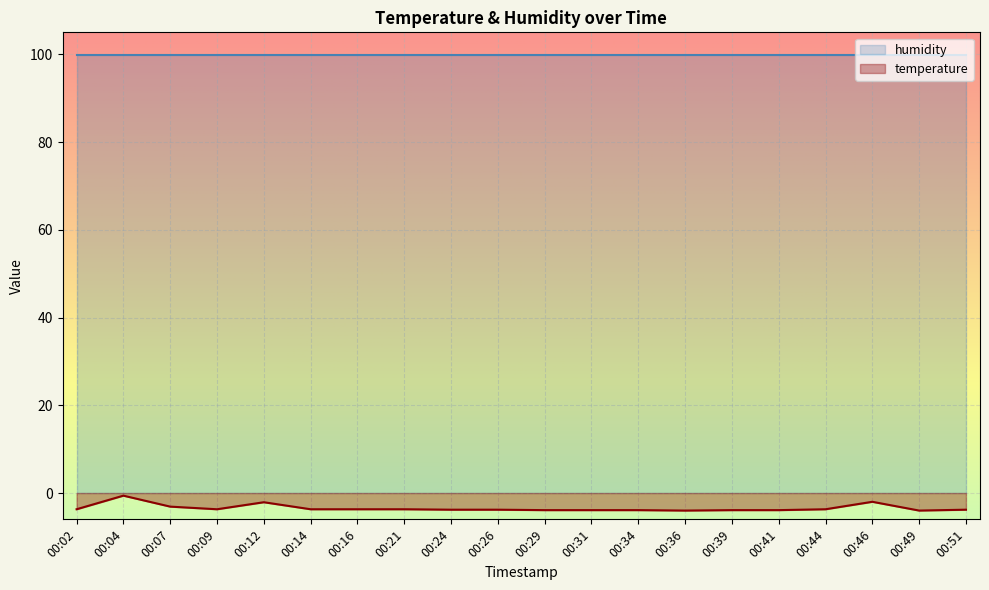

At which label does the data first exceed -3?

00:04